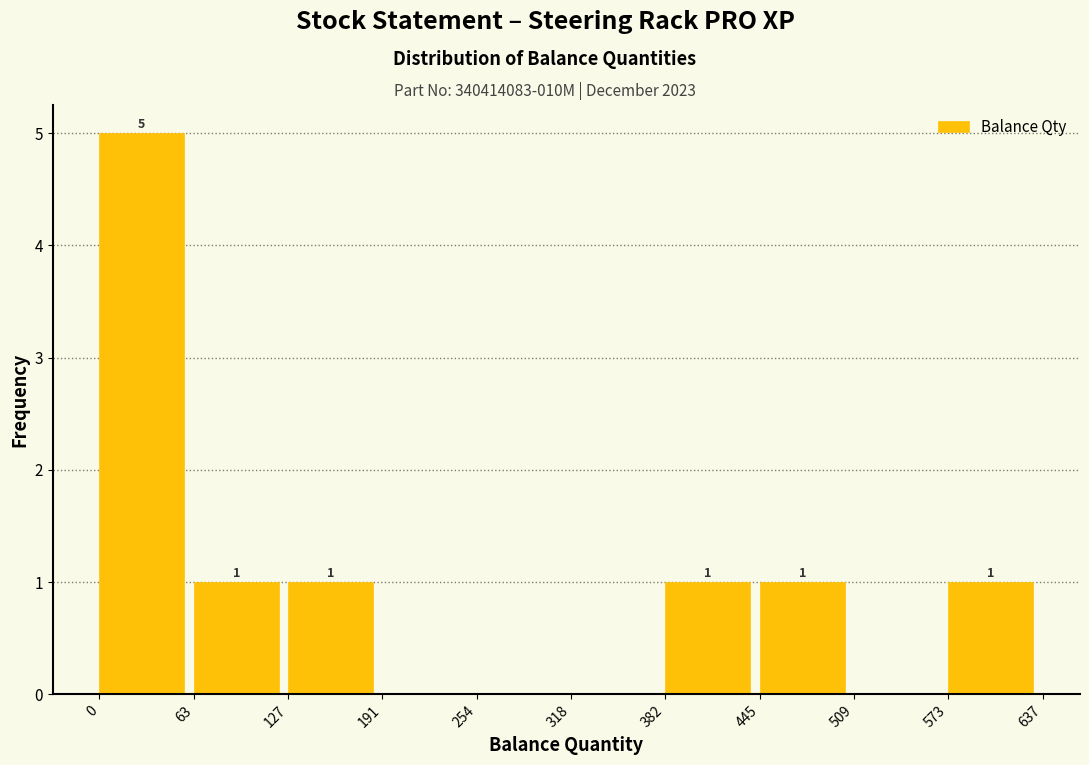

Which range on the x-axis has the tallest bar?

0 to 63